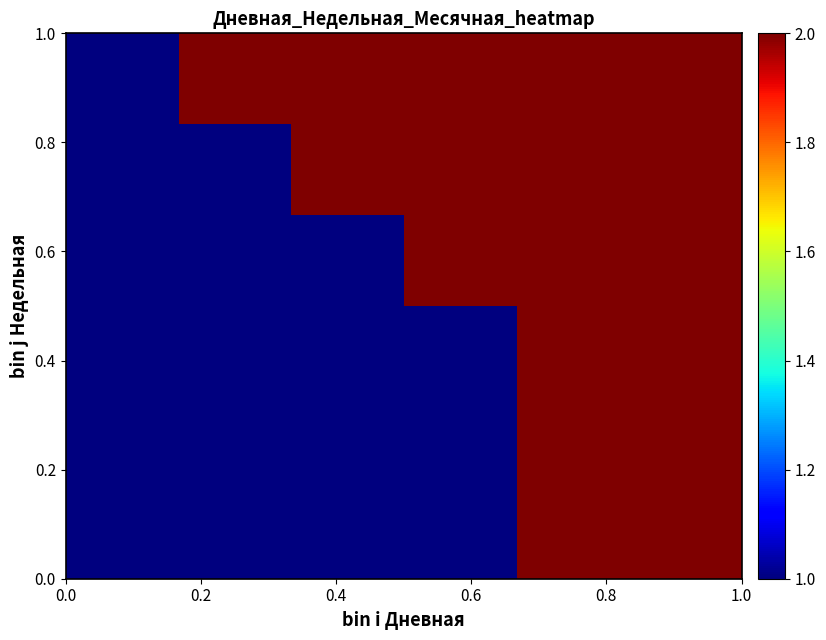

At how many categories does at least one series exceed 1?

5